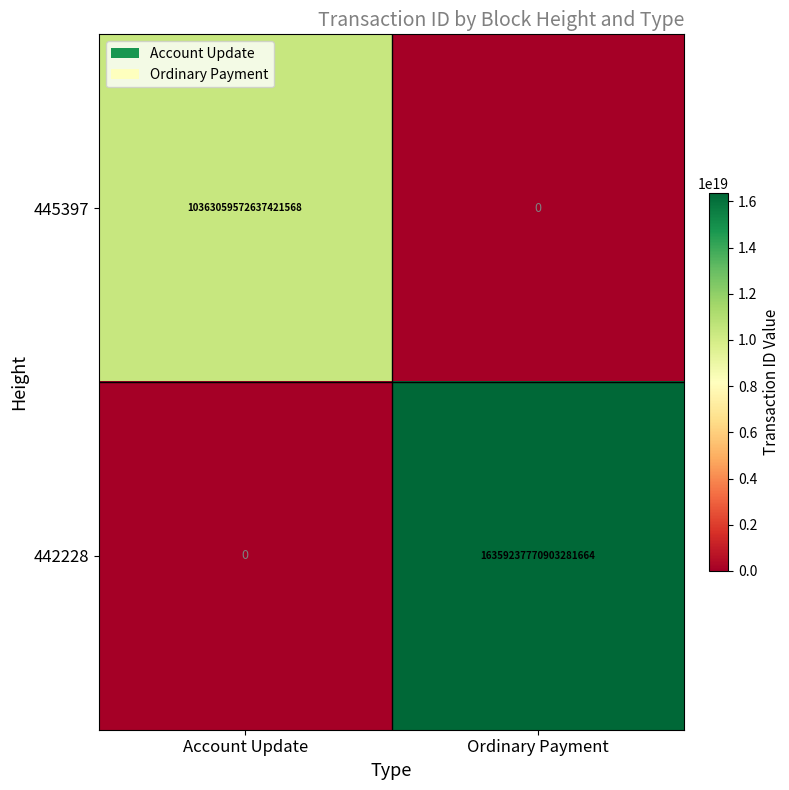

Which series has the widest spread of values?

442228